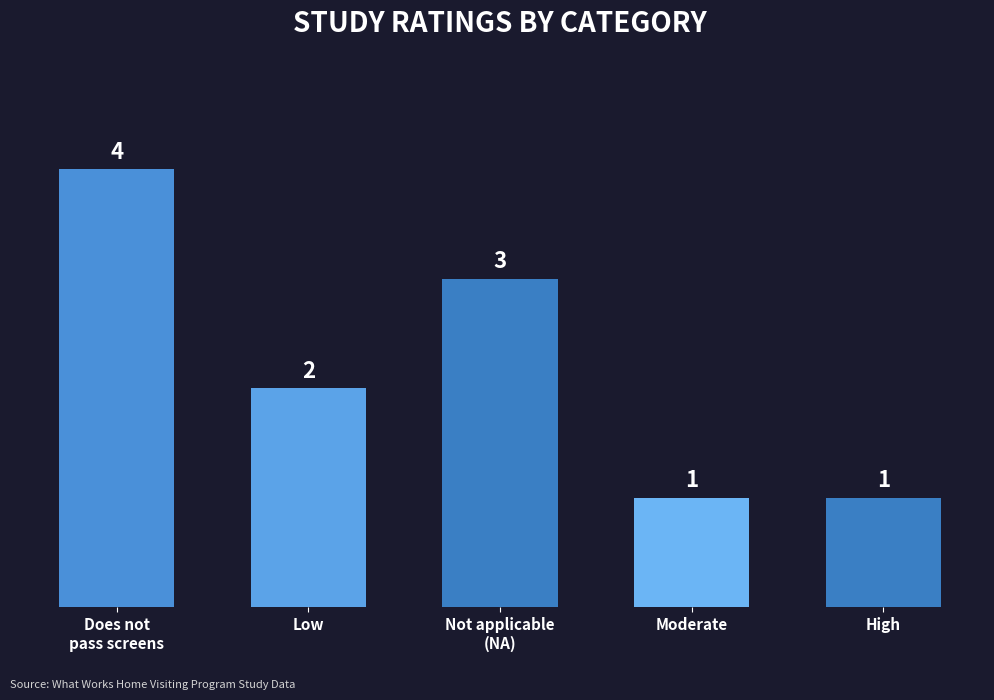

What is the average value?

2